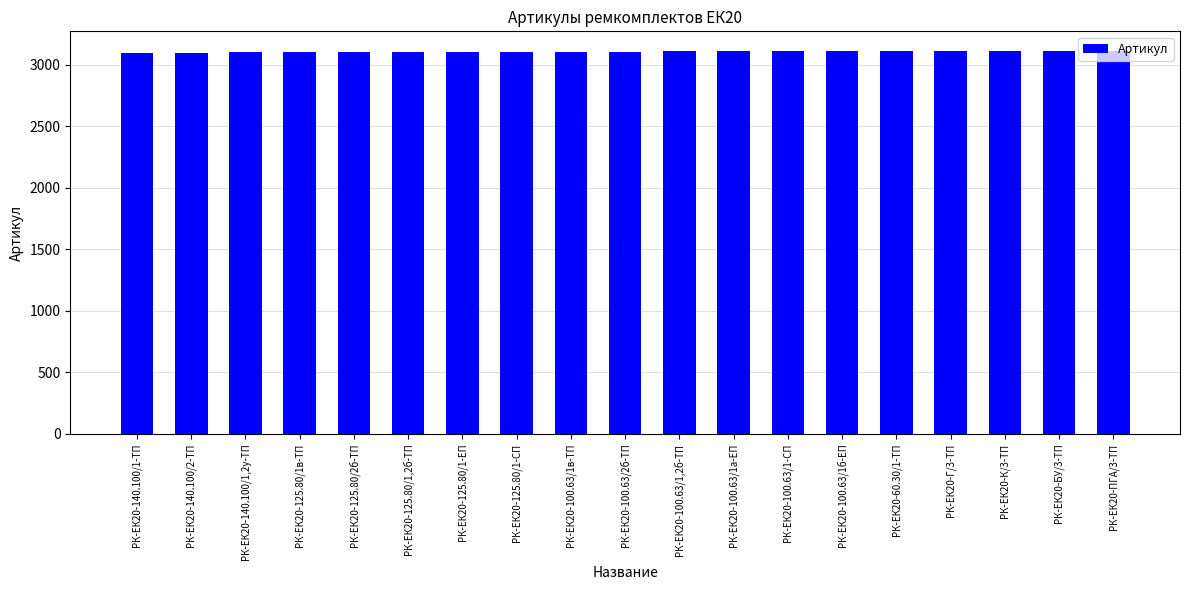

What is the sum of the values at РК-ЕК20-100.63/1,2б-ТП and РК-ЕК20-100.63/1в-ТП?

6212